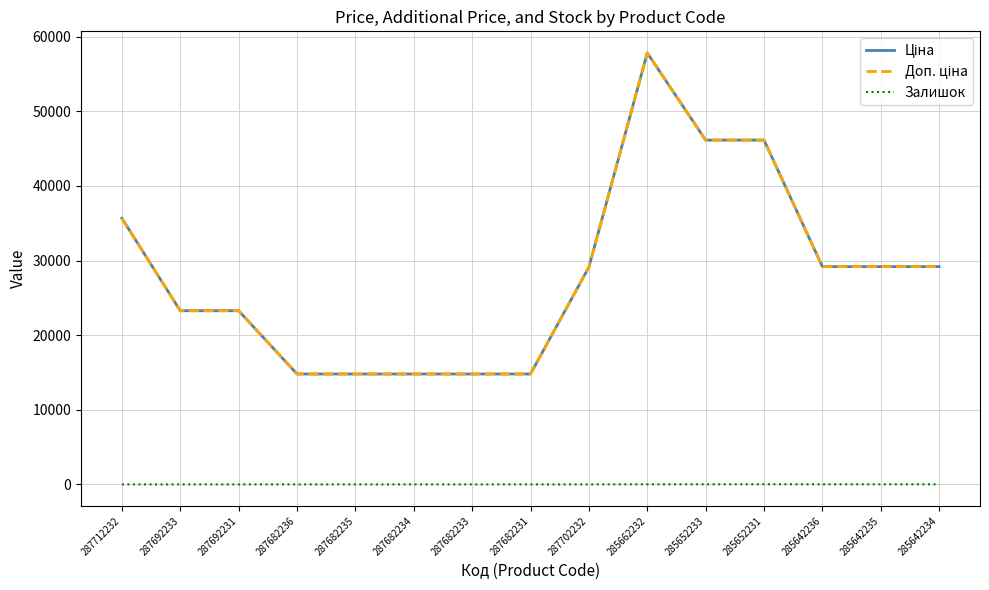

True or false: Доп. ціна has a value of 14800.8 at 287682235.

True